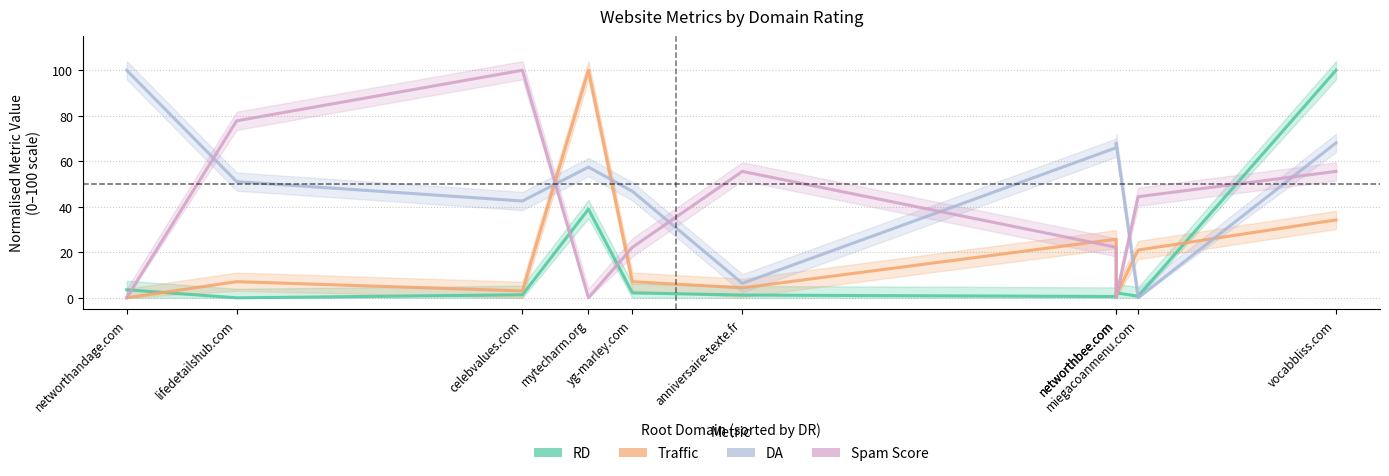

Where does the Spam Score series first go above 44?

lifedetailshub.com